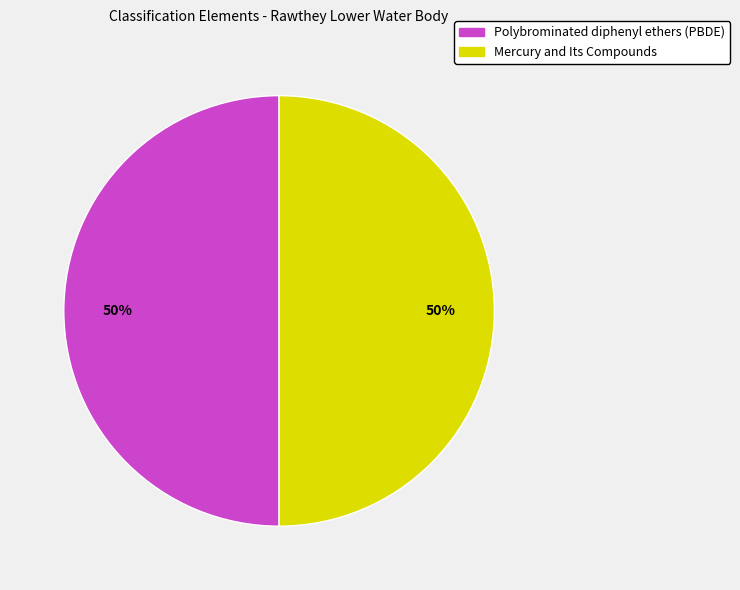

Is the sum of Mercury and Its Compounds and Polybrominated diphenyl ethers (PBDE) greater than half?

Yes